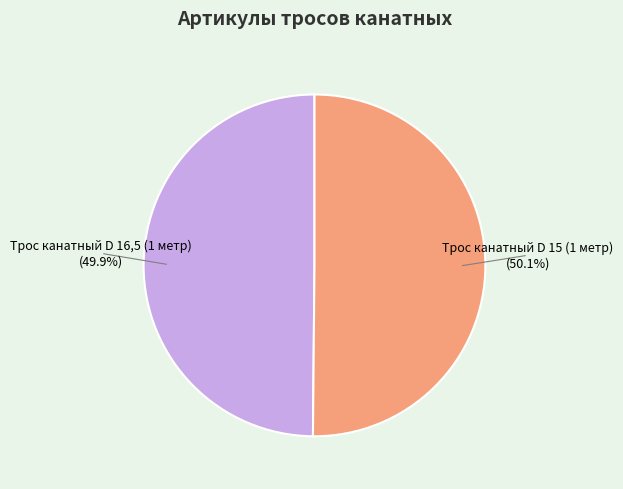

To the nearest percent, what portion does Трос канатный D 16,5 (1 метр) represent?

50%